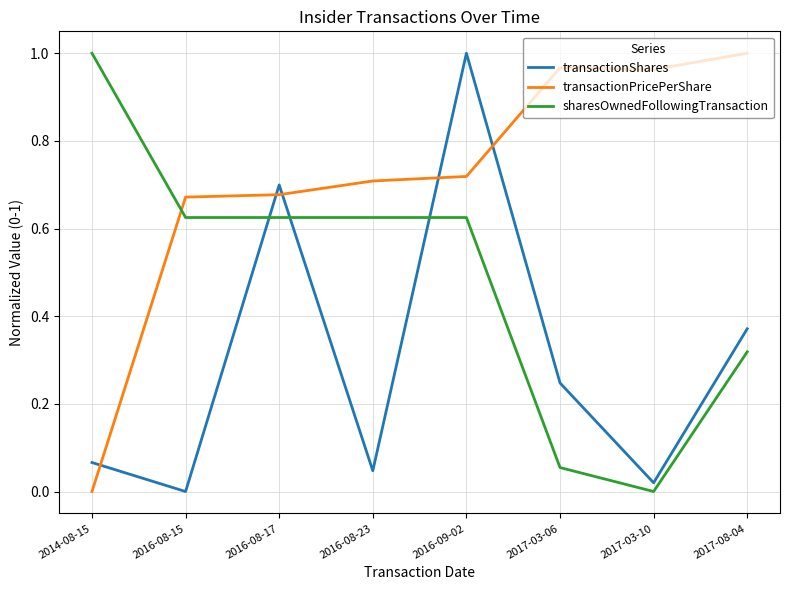

At how many categories does at least one series exceed 0?

8